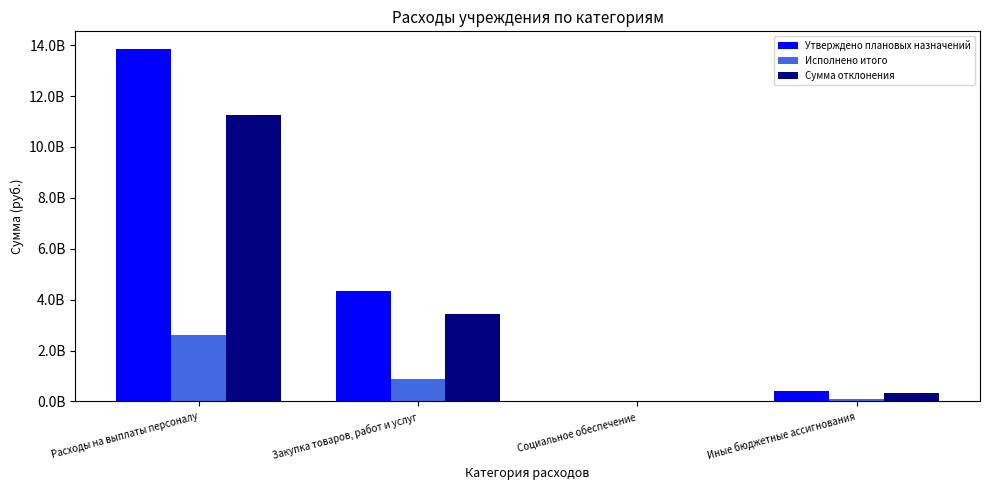

Does the chart contain stacked bars?

No